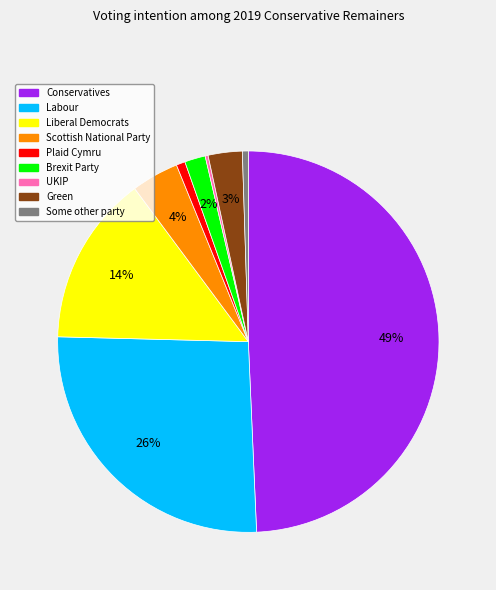

The Labour slice represents 21% of the pie. True or false?

False